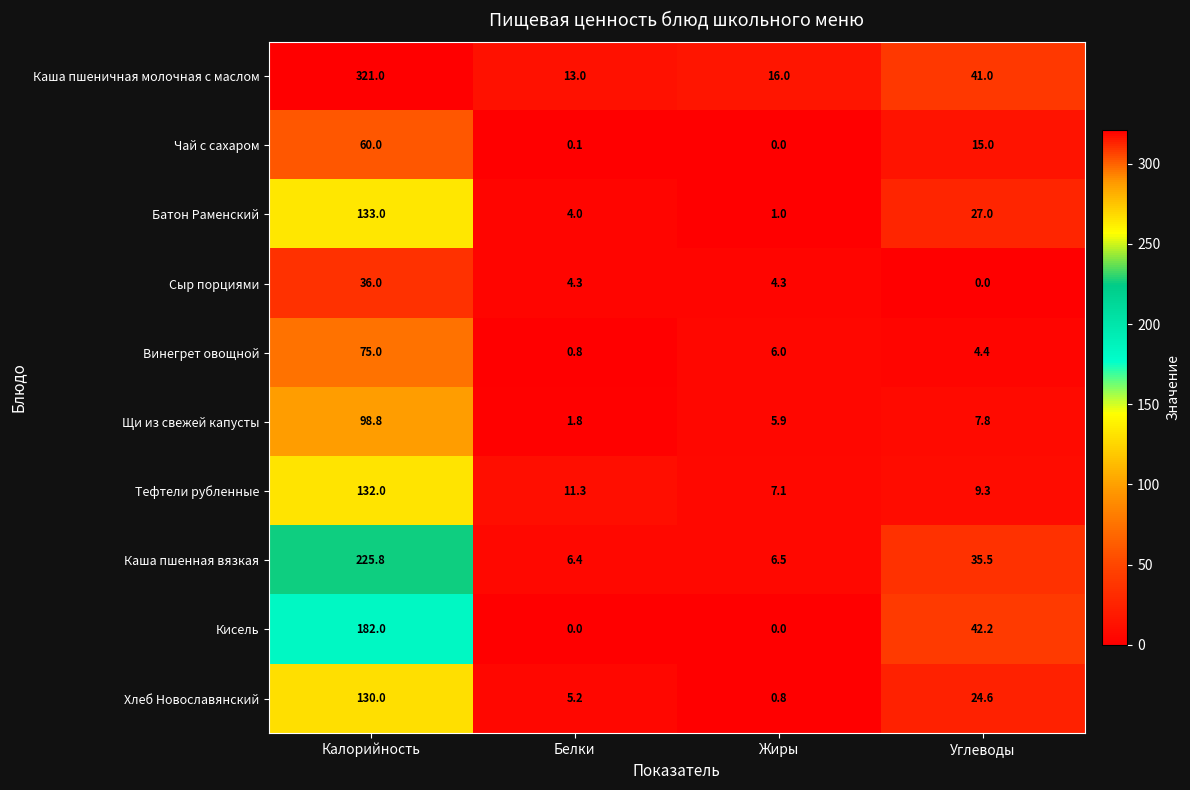

Rank the series by their maximum value, from highest to lowest.

Каша пшеничная молочная с маслом, Каша пшенная вязкая, Кисель, Батон Раменский, Тефтели рубленные, Хлеб Новославянский, Щи из свежей капусты, Винегрет овощной, Чай с сахаром, Сыр порциями